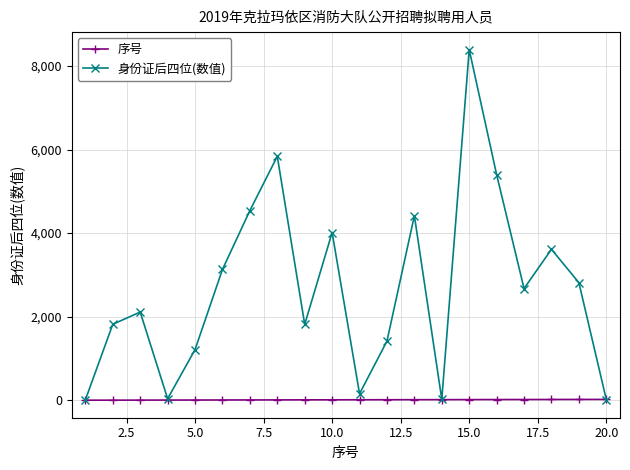

At how many categories does at least one series exceed 2335?

10